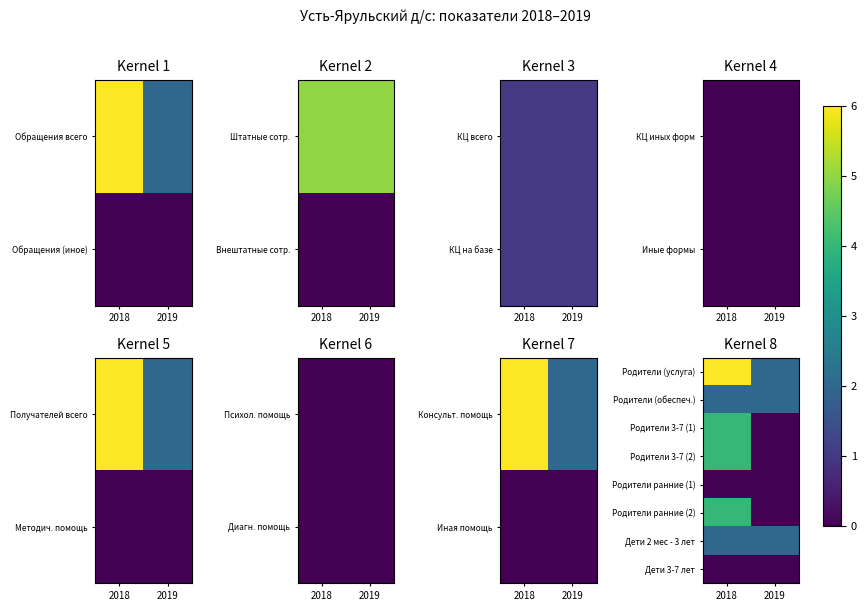

At which label does Родители (обеспеч.) reach its peak?

2018